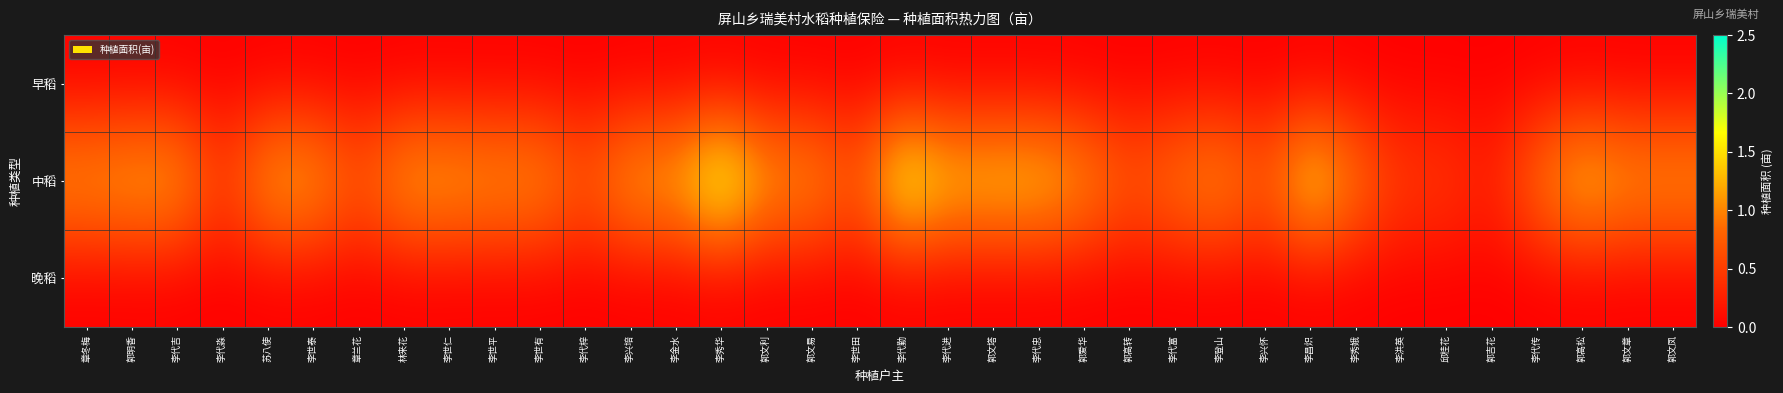

How many distinct data groups are displayed?

3